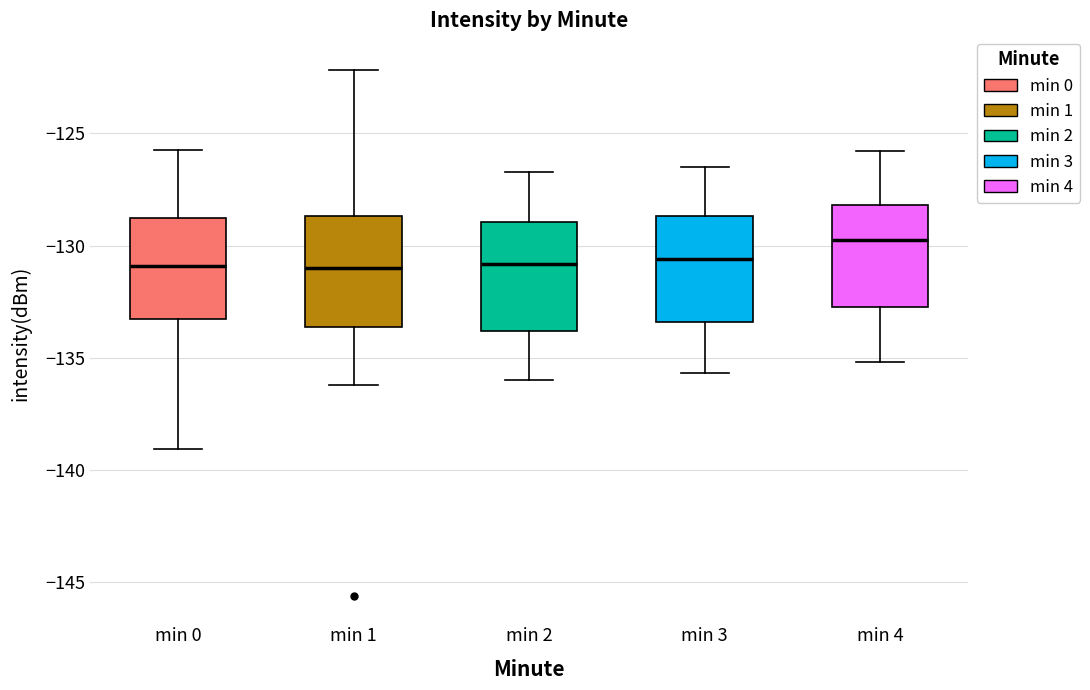

Reading left to right, transcribe this box plot: for each box, give where its median line is, the range the box spans, and where its two whiskers end, as read against the y-axis. The values are not printed on the chart, so give them approximately, as read against the axis.

min 0: median -131.0, box -133.5 to -129.0, whiskers -139.0 to -126.0
min 1: median -131.0, box -133.5 to -128.5, whiskers -136.0 to -122.0
min 2: median -131.0, box -134.0 to -129.0, whiskers -136.0 to -126.5
min 3: median -130.5, box -133.5 to -128.5, whiskers -135.5 to -126.5
min 4: median -129.5, box -132.5 to -128.0, whiskers -135.0 to -126.0